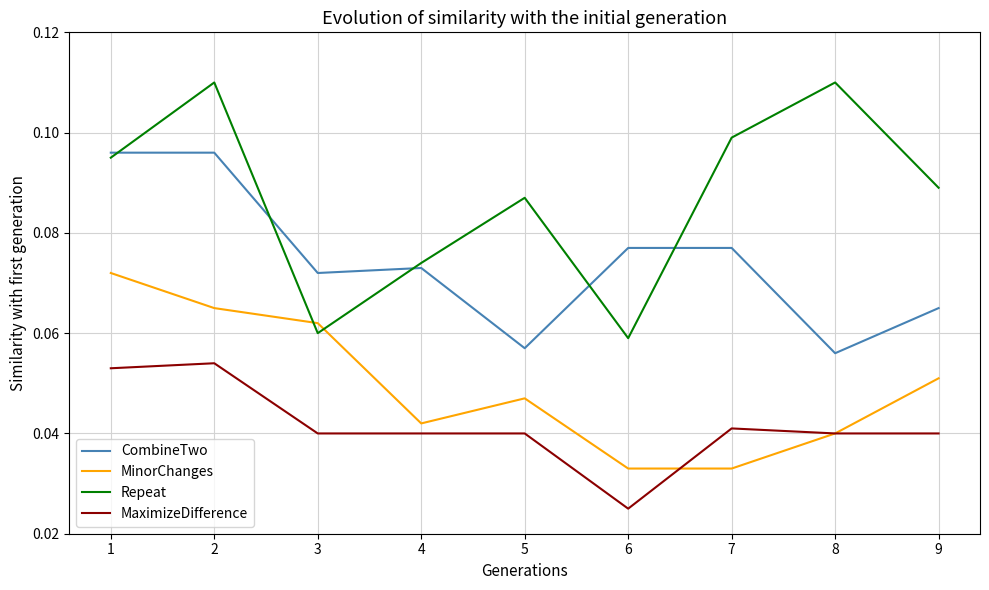

List the series in order of their overall mean, highest first.

Repeat, CombineTwo, MinorChanges, MaximizeDifference